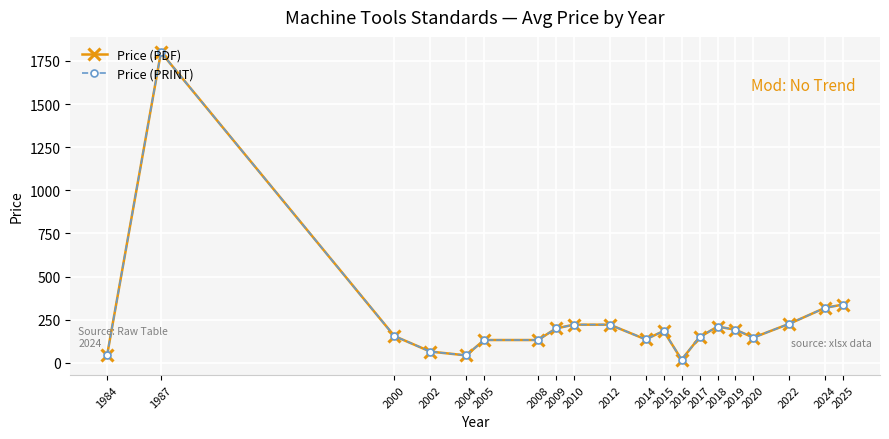

Reading left to right, transcribe all the data shown in this chart.

Price (PDF): 43.0	1800.0	155.0	65.0	43.0	132.0	132.0	199.0	221.0	221.0	135.7	184.3	18.0	148.5	210.0	191.7	146.2	226.2	318.9	337.7
Price (PRINT): 43.0	1800.0	155.0	65.0	43.0	132.0	132.0	199.0	221.0	221.0	135.7	184.3	18.0	148.5	210.0	191.7	146.2	226.2	318.9	337.7